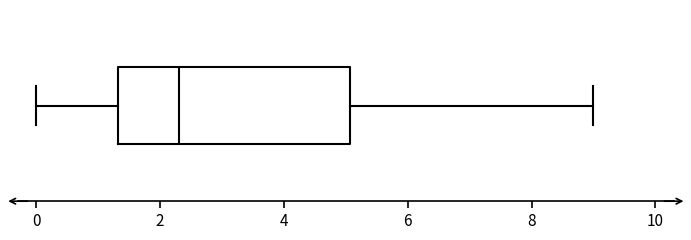

Transcribe this box plot: give where the median line is, the range the box spans, and where the two whiskers end, as read against the x-axis. The values are not printed on the chart, so give them approximately, as read against the axis.

median 2.4, box 1.4 to 5.0, whiskers 0.0 to 9.0